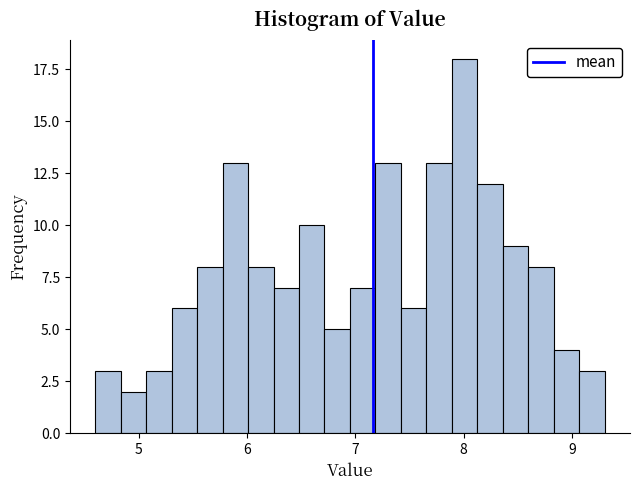

Read against the x-axis, roughly where is the centre of the tallest bar?

8.0